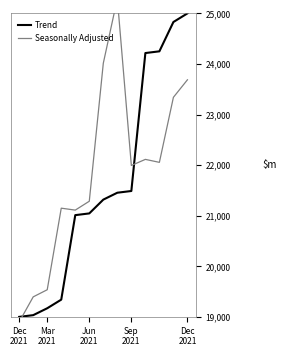

What is the approximate value of Trend at Jun
2021?

21045.5